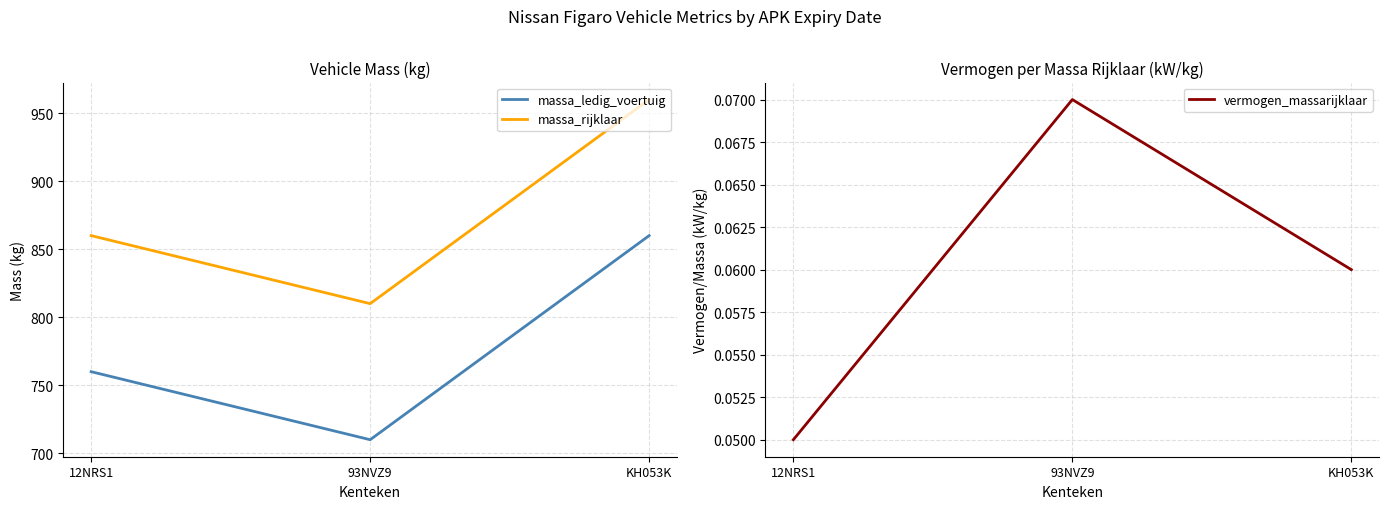

How many data points does each series have?

3